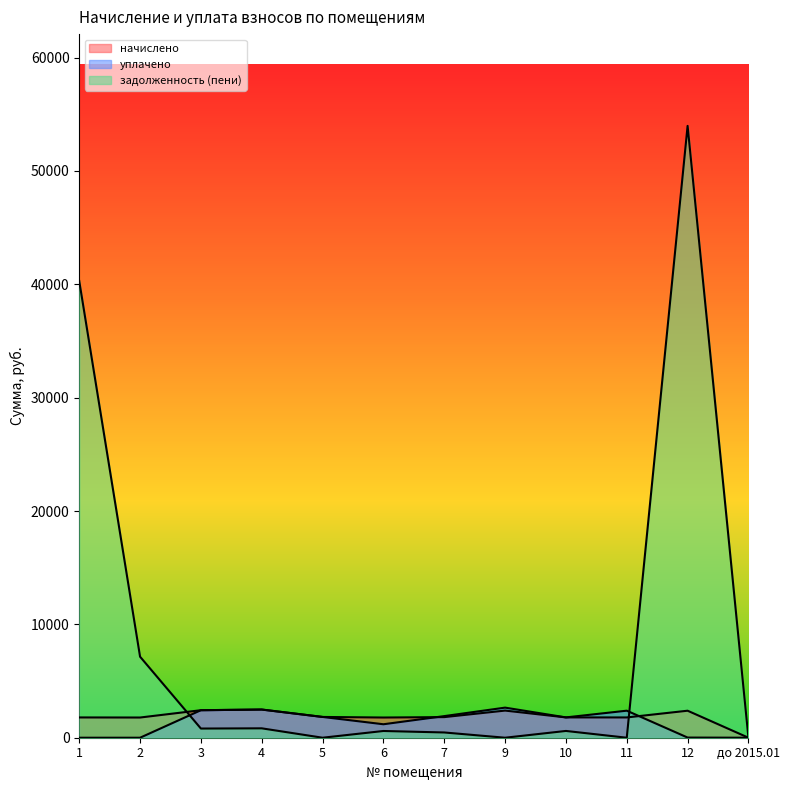

At 6, list the series in order from smallest to largest.

задолженность (пени), уплачено, начислено